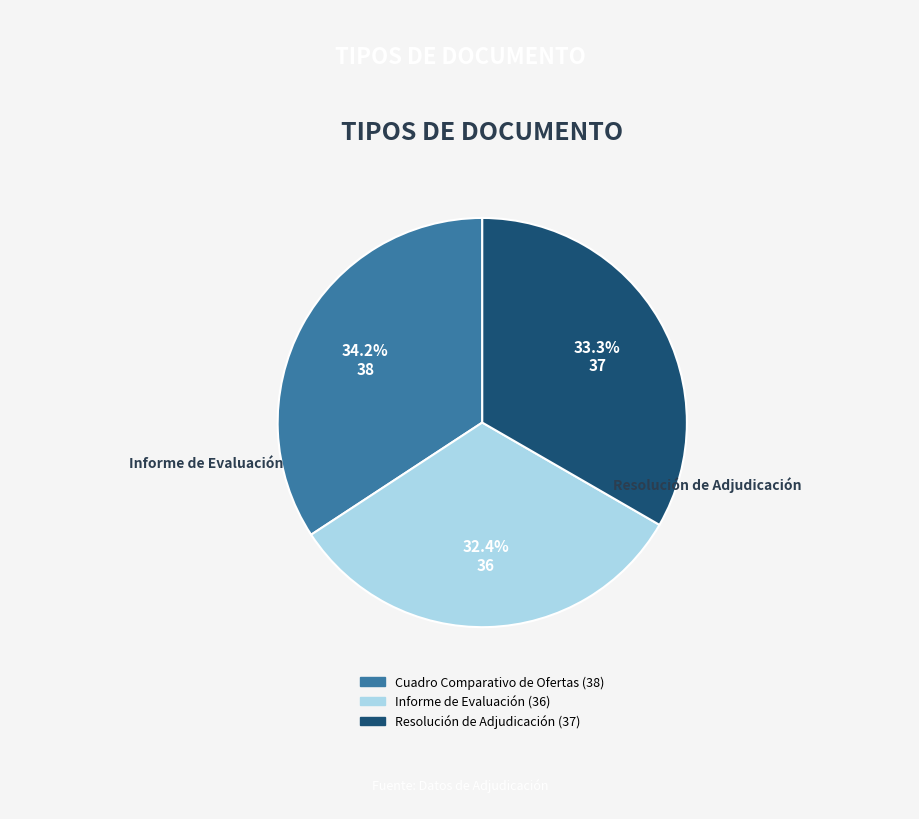

Is it true that Resolución de Adjudicación is 33% of the pie?

True